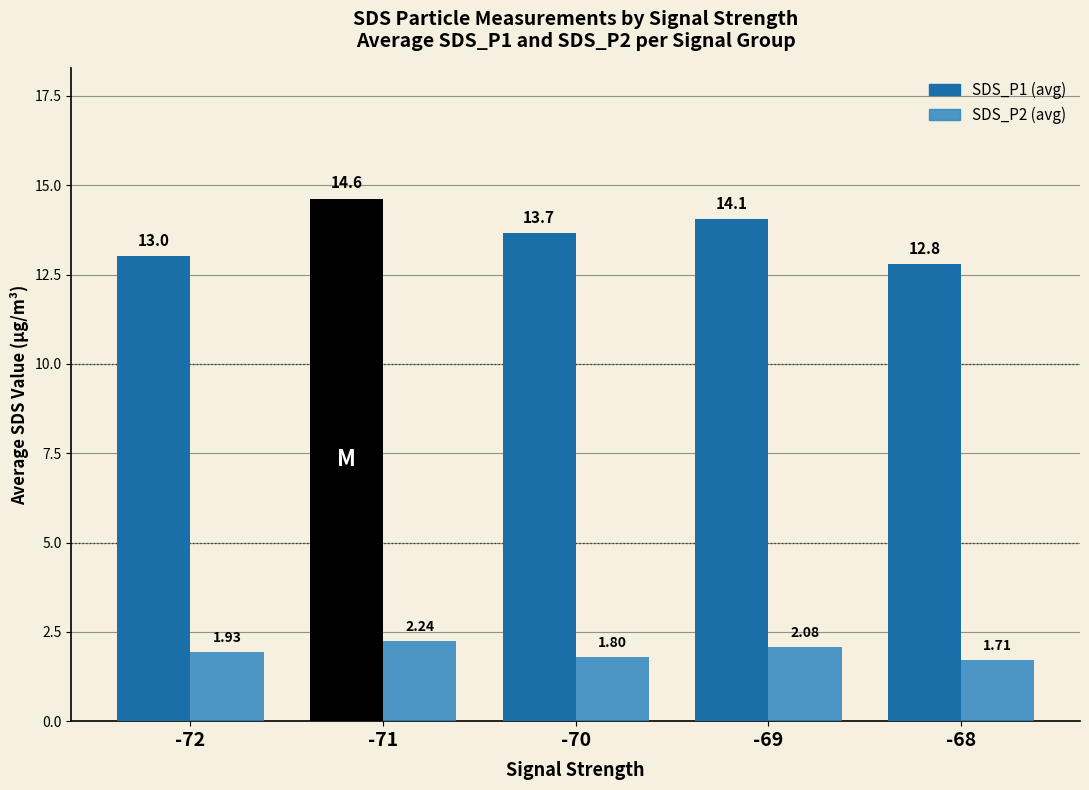

Is it true that SDS_P1 equals 19.9 at -69?

False